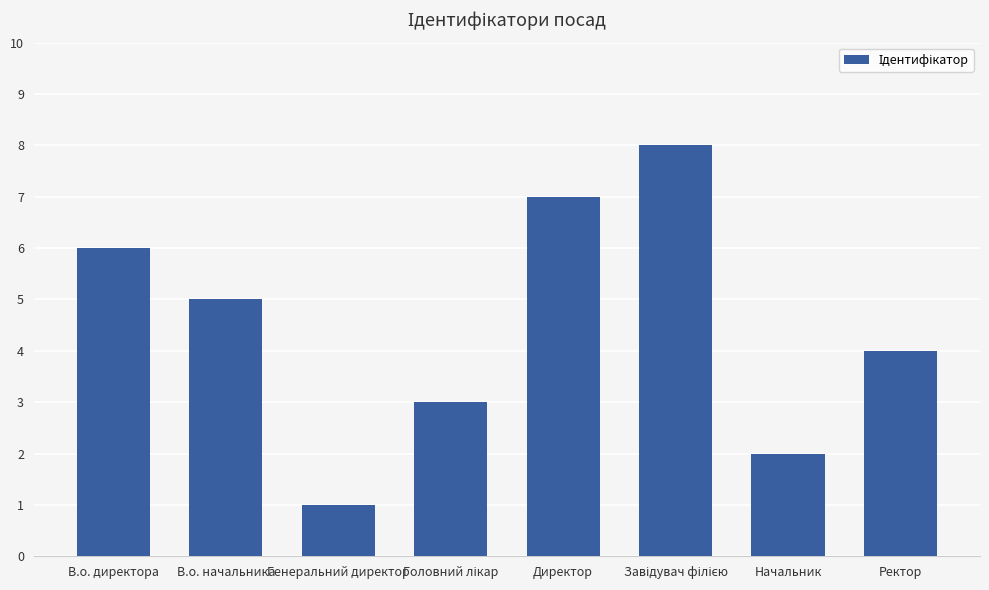

What is the ratio of the value at В.о. начальника to the value at Директор?

0.7